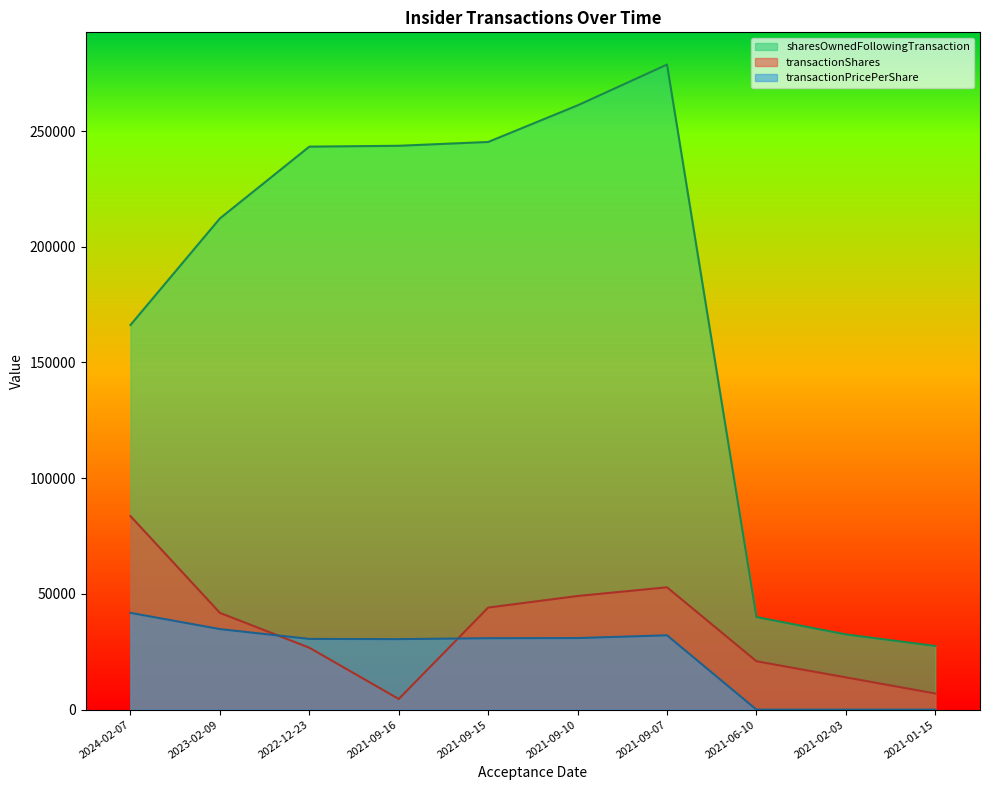

Rank the categories by sharesOwnedFollowingTransaction value from highest to lowest.

2021-09-07, 2021-09-10, 2021-09-15, 2021-09-16, 2022-12-23, 2023-02-09, 2024-02-07, 2021-06-10, 2021-02-03, 2021-01-15